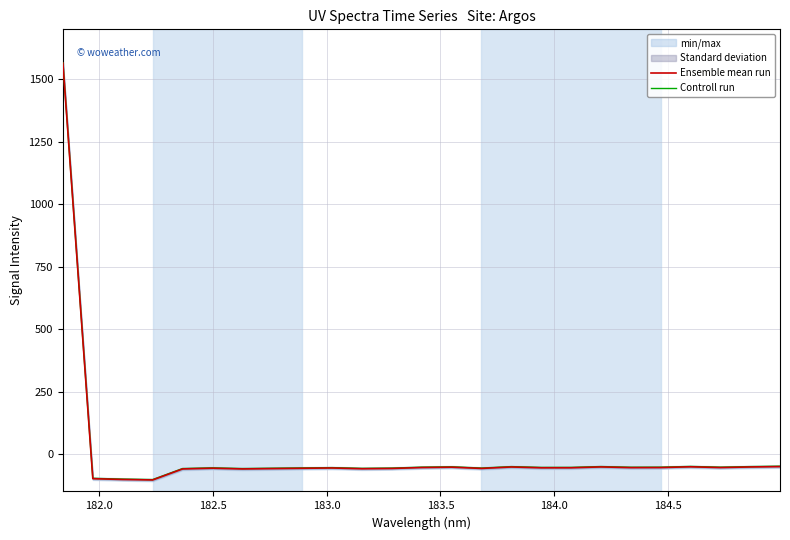

Reading left to right, transcribe all the data shown in this chart.

Ensemble mean run: 1564.7	-98.8	-102.0	-103.9	-59.8	-57.0	-59.8	-58.5	-57.2	-56.0	-59.0	-57.9	-54.2	-52.7	-57.8	-52.0	-55.2	-55.1	-51.7	-54.6	-54.3	-51.3	-54.3	-51.9	-50.4
Controll run: 1566.2	-97.3	-100.5	-102.4	-58.3	-55.5	-58.3	-57.0	-55.7	-54.5	-57.5	-56.4	-52.7	-51.2	-56.3	-50.5	-53.7	-53.6	-50.2	-53.1	-52.8	-49.8	-52.8	-50.4	-48.9